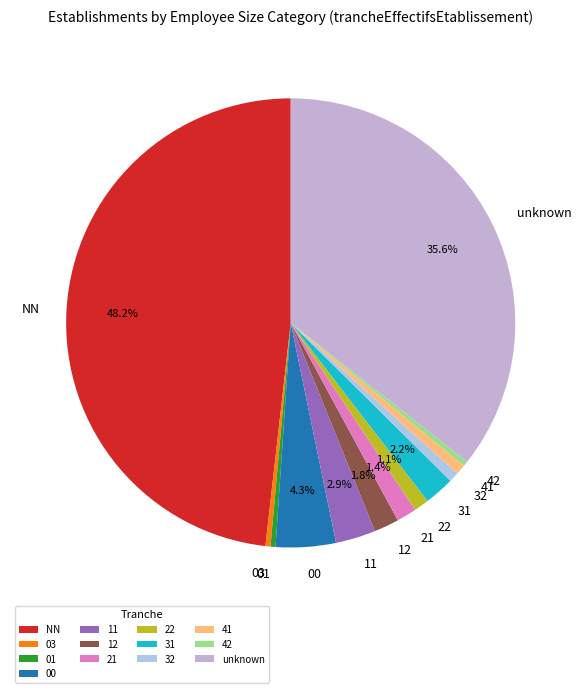

Which category has the biggest portion of the pie?

NN